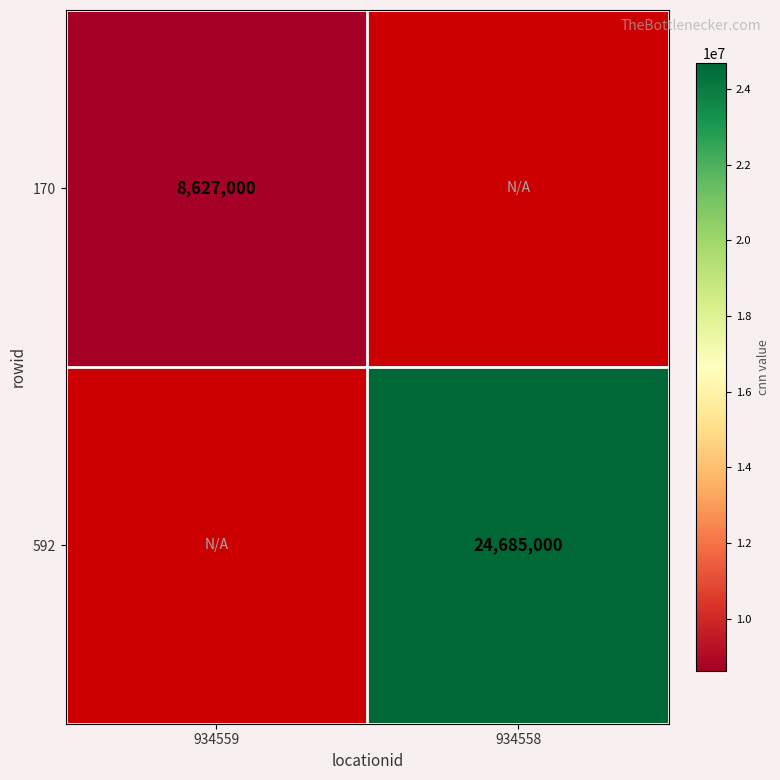

Is the value of 170 at 934559 greater than the value of 592 at 934558?

No